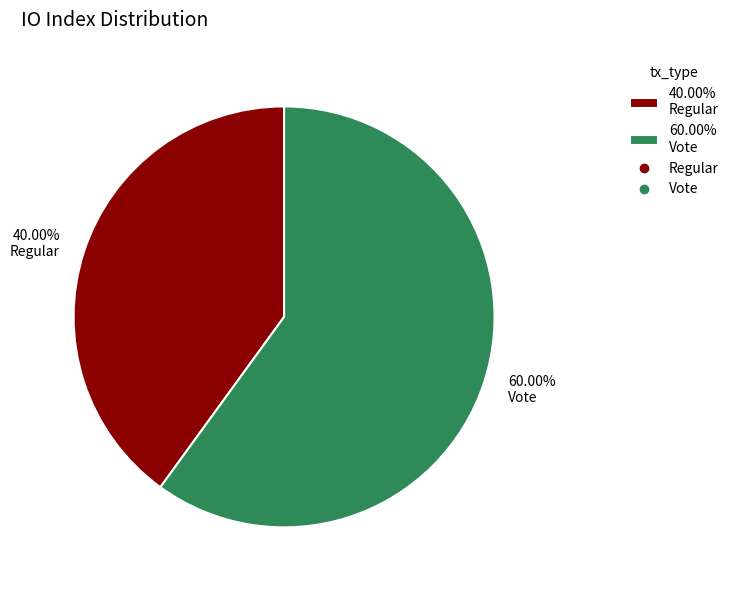

Rank the categories by value from highest to lowest.

60.00% Vote, 40.00% Regular